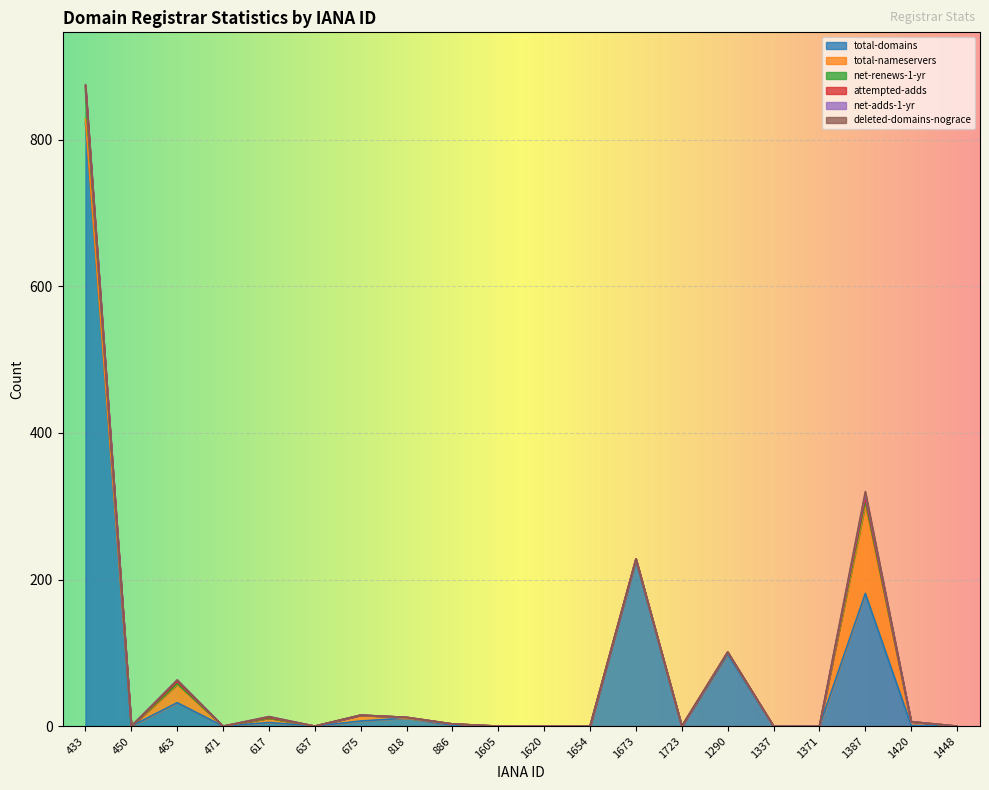

What are all the series names shown in the legend?

total-domains, total-nameservers, net-renews-1-yr, attempted-adds, net-adds-1-yr, deleted-domains-nograce